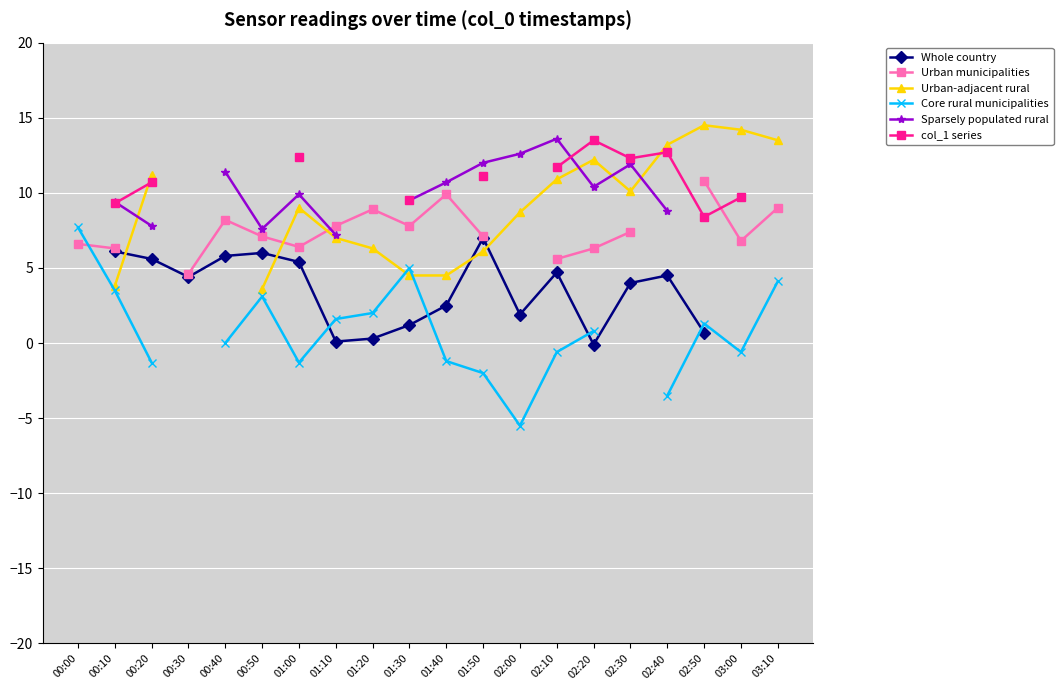

Between 01:10 and 00:10, which is larger?

00:10